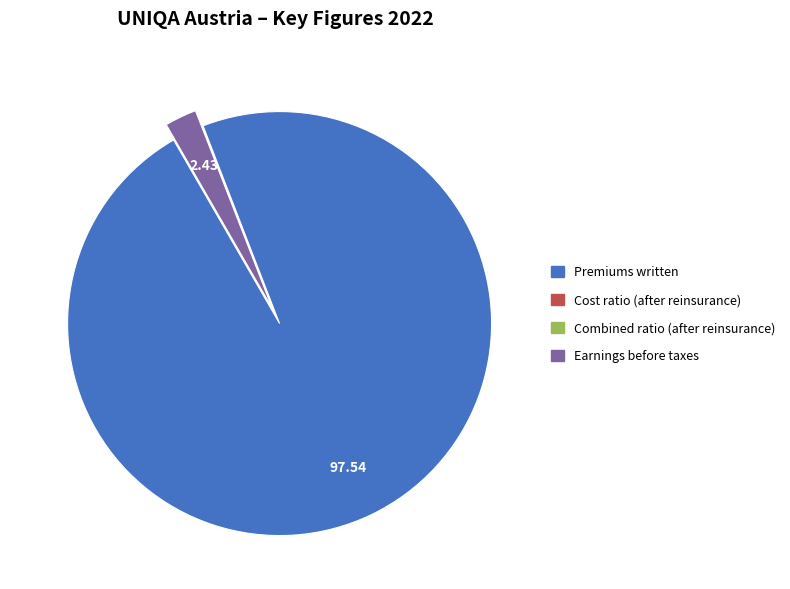

Which category has the biggest portion of the pie?

Premiums written